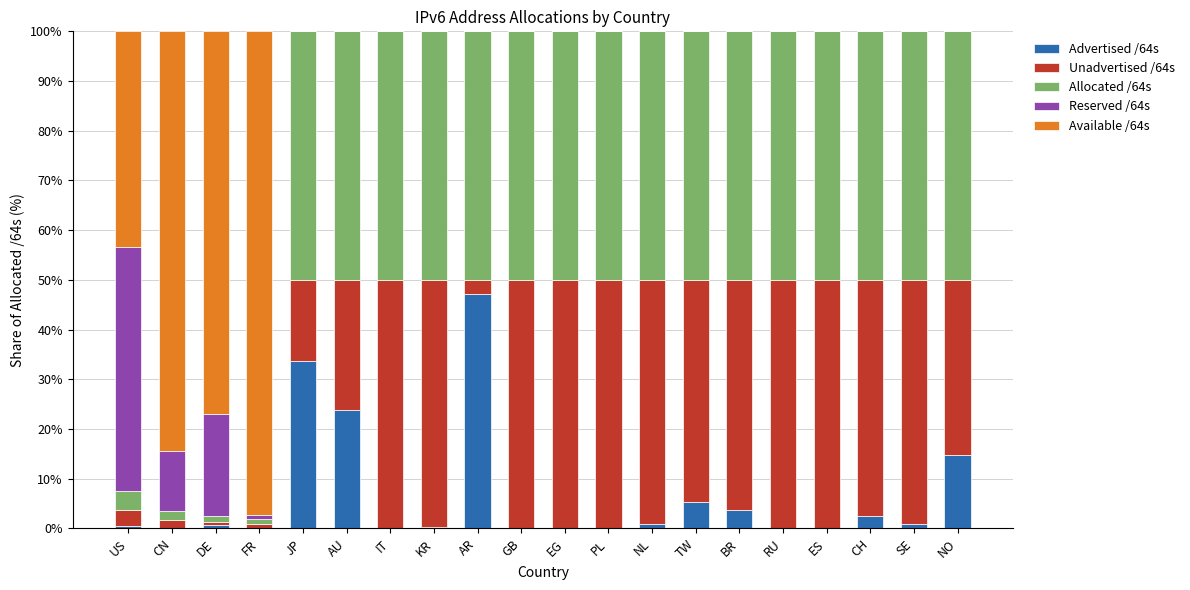

How many categories are shown in the chart?

20